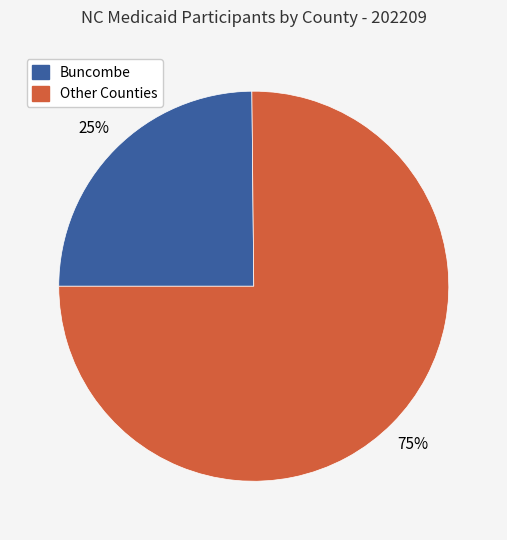

Is there a majority slice in this chart?

Yes